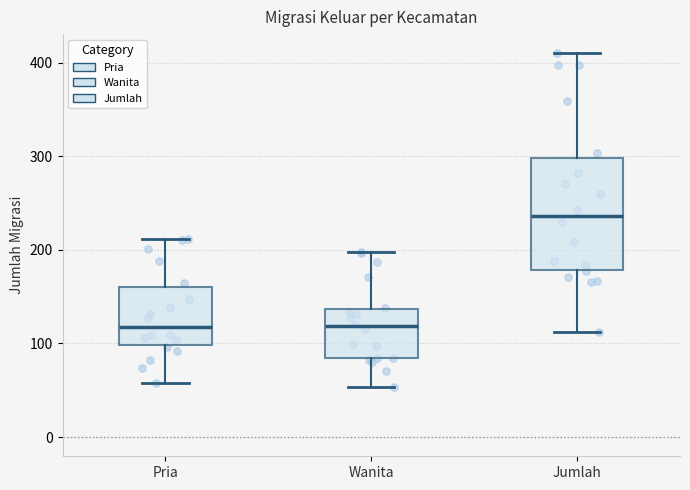

Comparing the boxes themselves (not the whiskers), which one is the tallest?

Jumlah